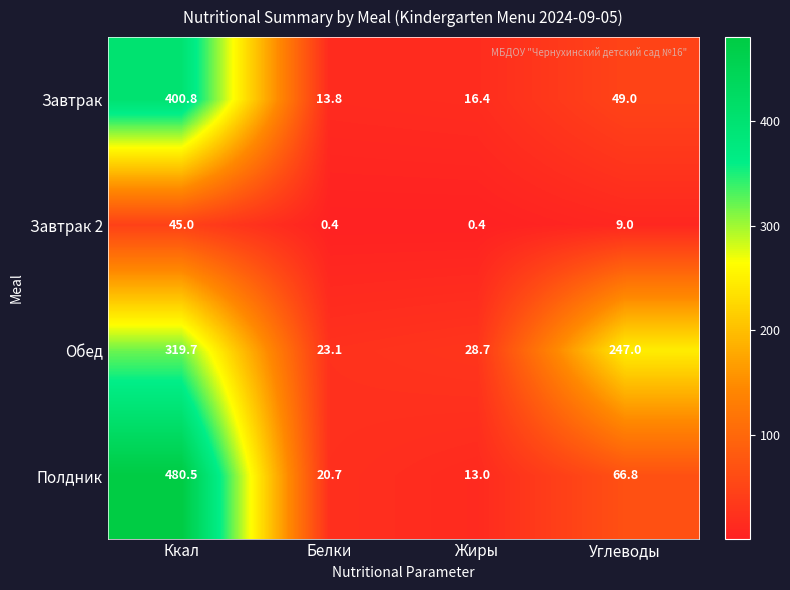

Reading right to left, extract all data points from this chart.

Завтрак: 49.0	16.4	13.8	400.8
Завтрак 2: 9.0	0.4	0.4	45.0
Обед: 247.0	28.7	23.1	319.7
Полдник: 66.8	13.0	20.7	480.5